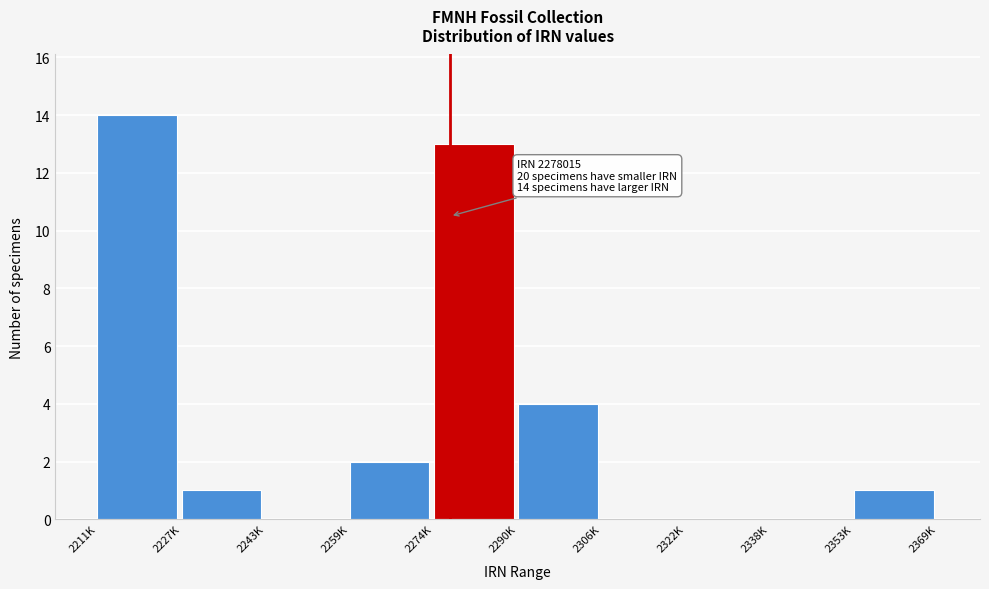

Reading right to left, extract all data points from this chart.

2353K=1	2338K=0	2322K=0	2306K=0	2290K=4	2274K=13	2259K=2	2243K=0	2227K=1	2211K=14